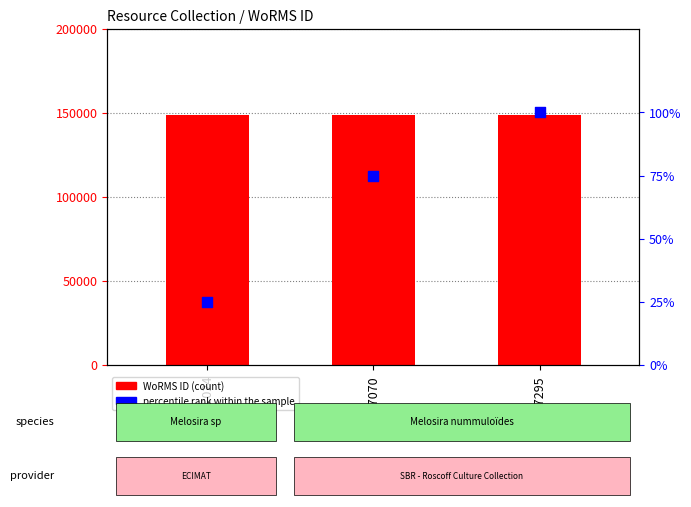

What is the total value across all series at RCC7295?

149144